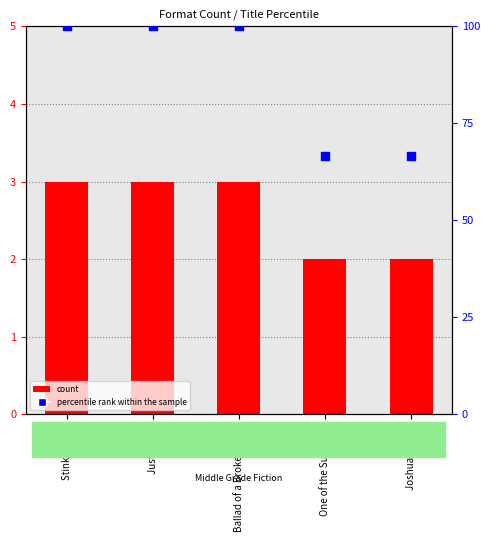

What is the total value across all series at Ballad of a Broken Nose?

103.0